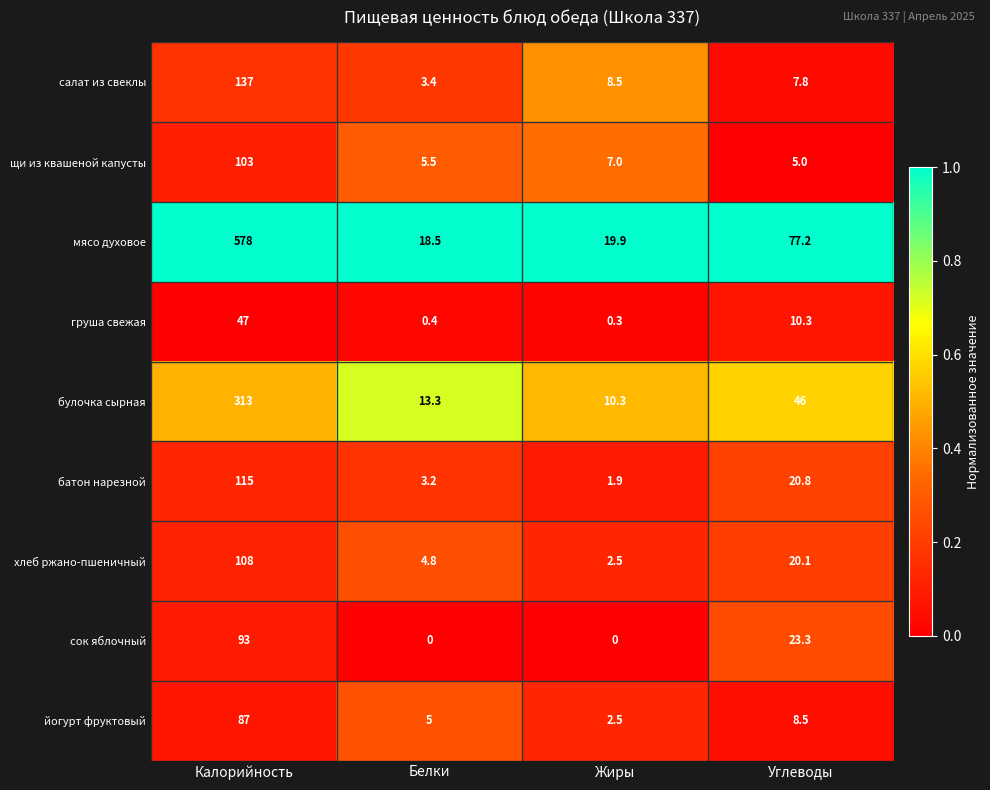

True or false: батон нарезной has a value of 3.2 at Белки.

True